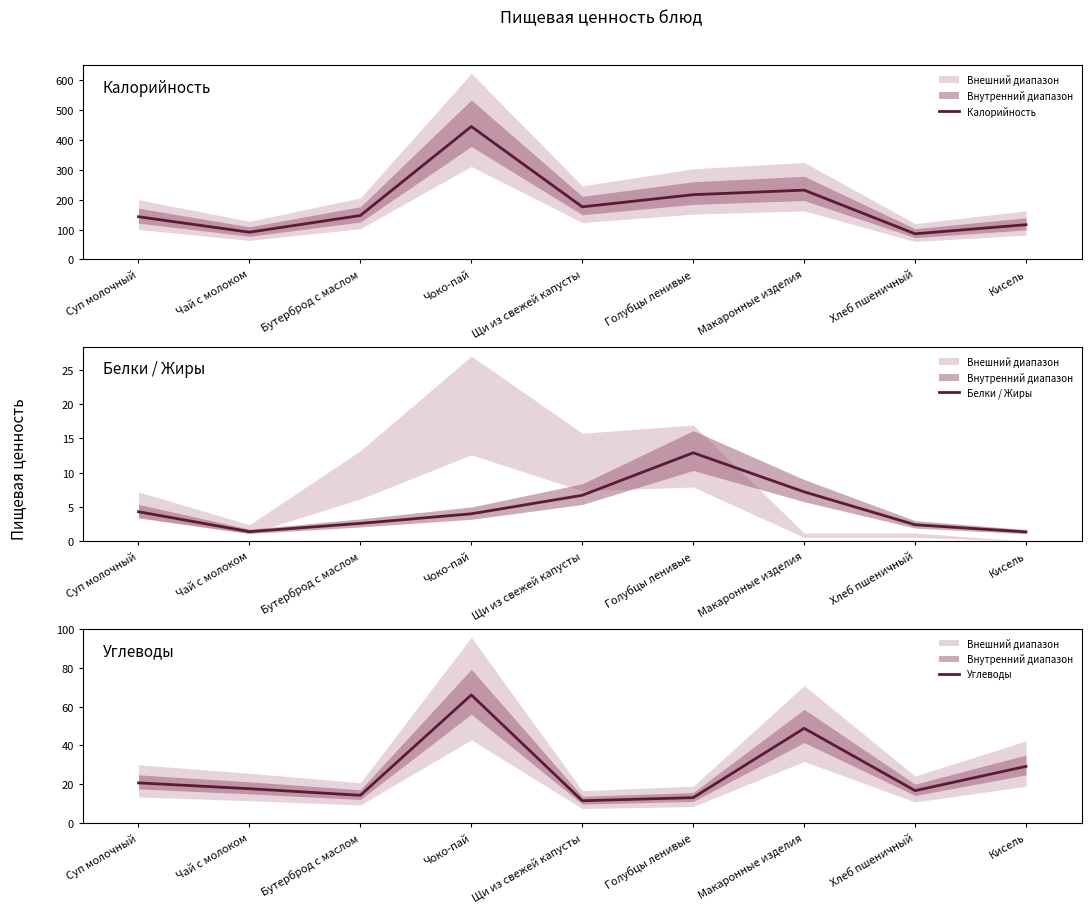

What is the label of the 1st point from the left?

Суп молочный